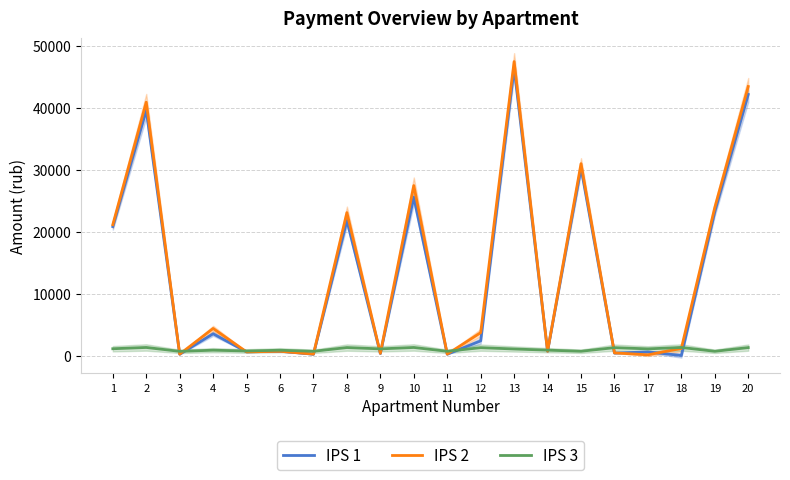

At which category is the sum across all series the highest?

13